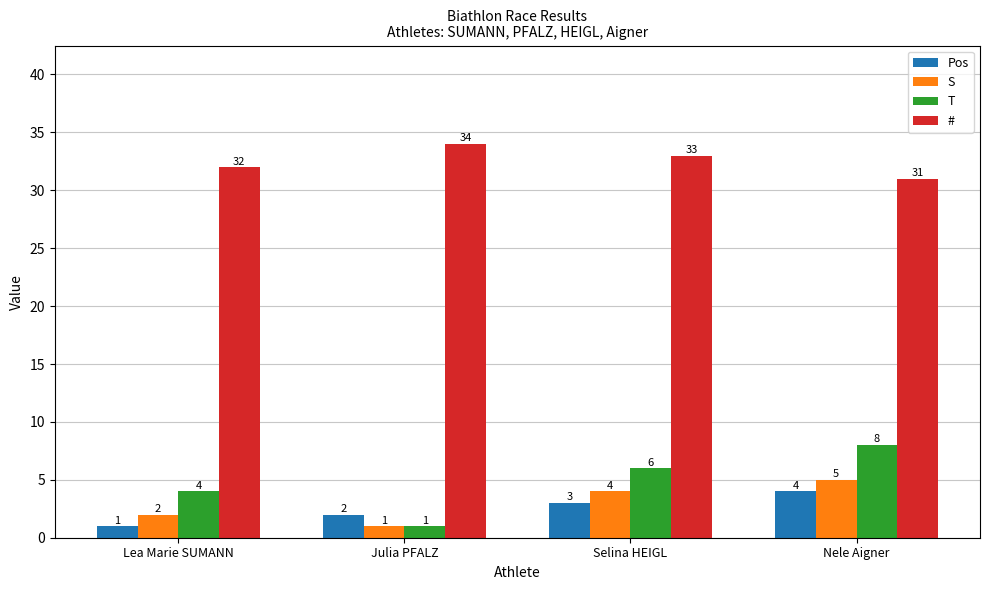

What is the maximum value shown in the chart?

34